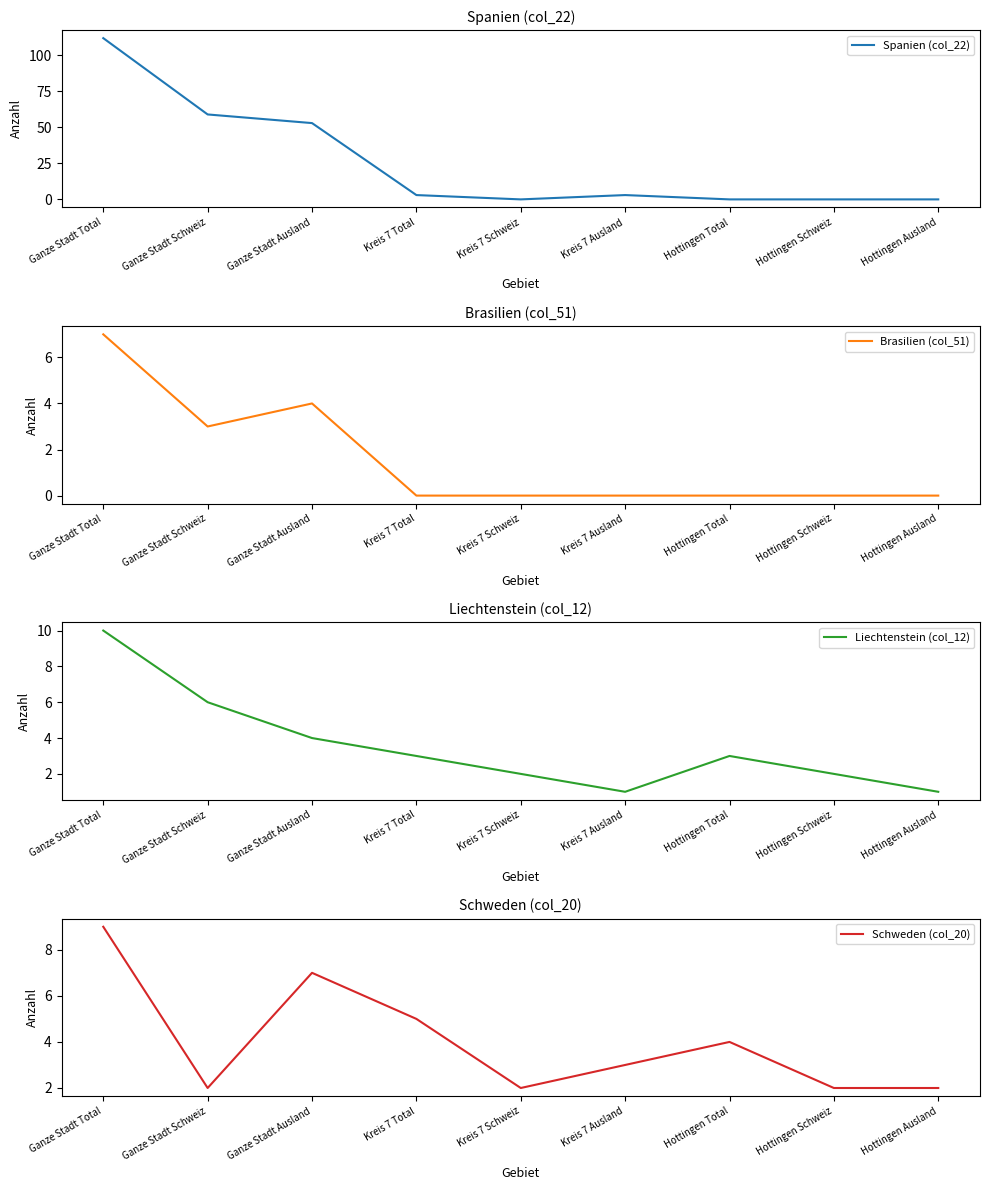

List the series in order of their peak value, lowest first.

Brasilien (col_51), Schweden (col_20), Liechtenstein (col_12), Spanien (col_22)